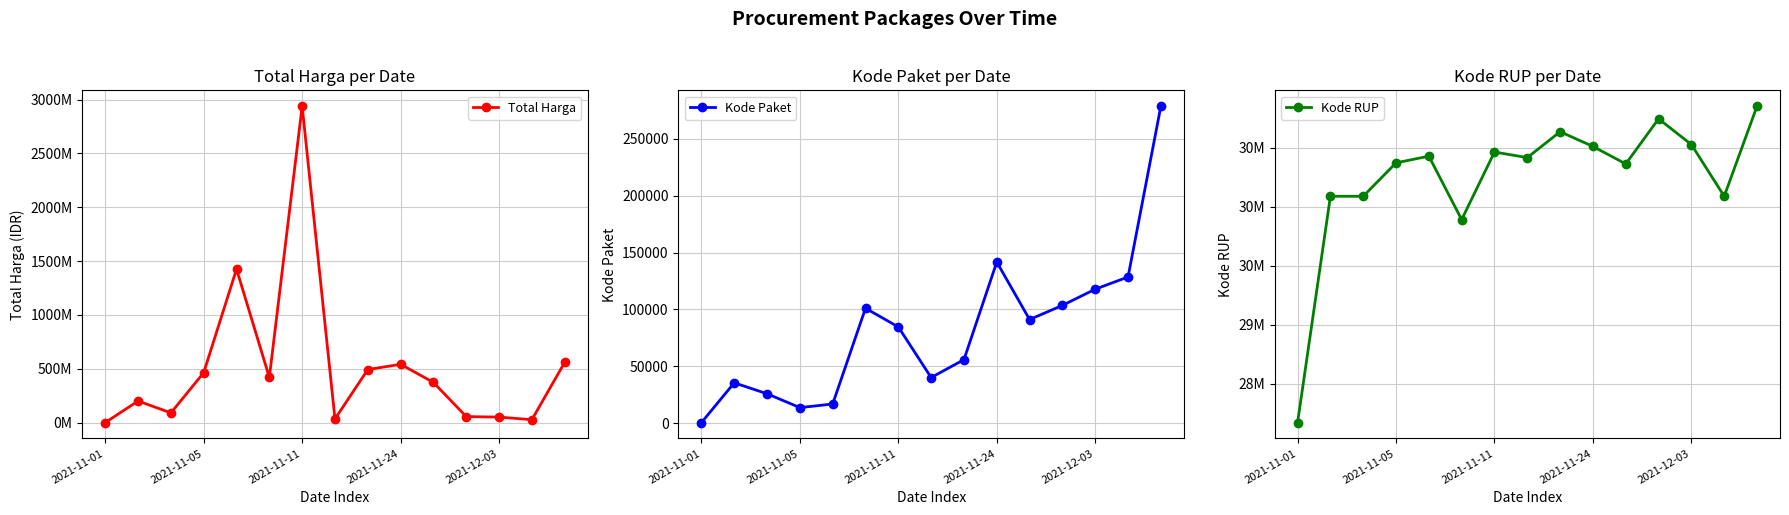

True or false: Total Harga and Kode Paket intersect in this chart.

False